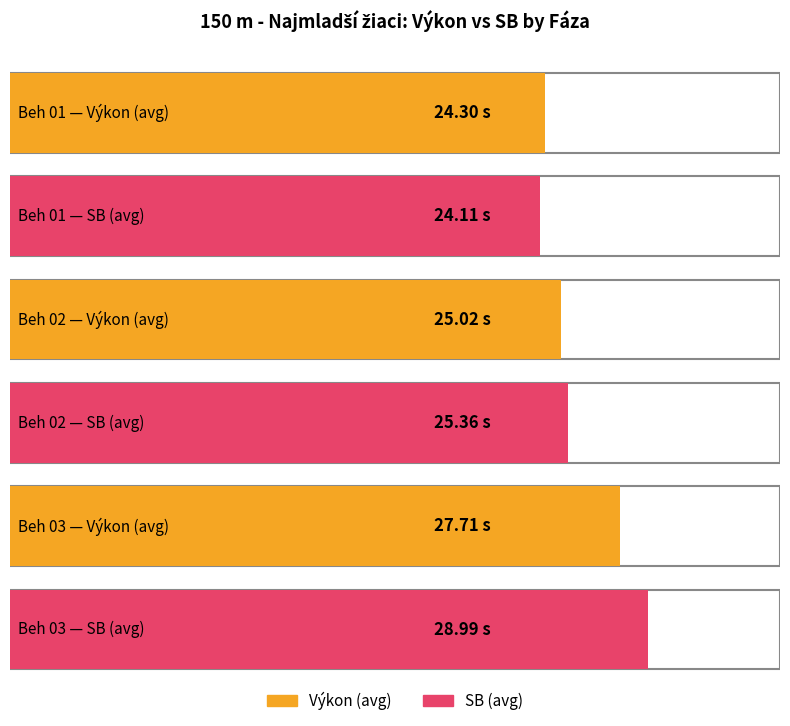

At how many categories does at least one series exceed 28?

1